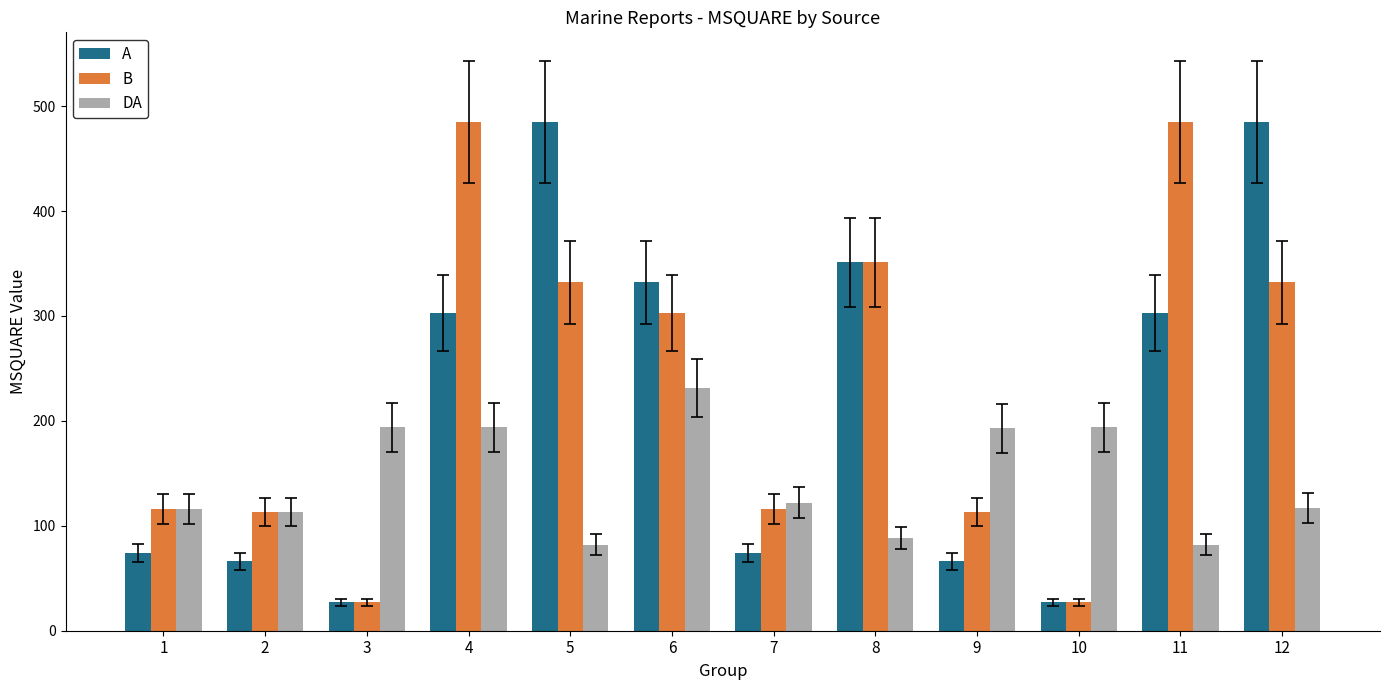

What is the lowest value of the DA series?

82